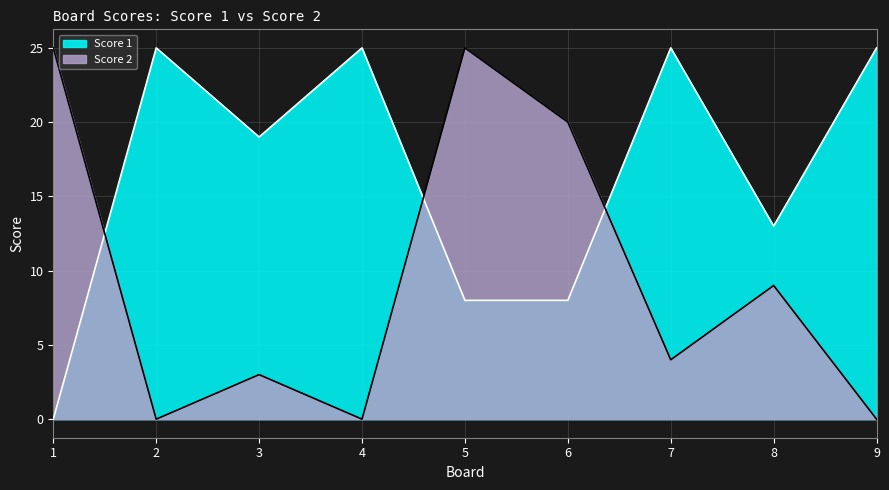

How many categories are shown in the chart?

9